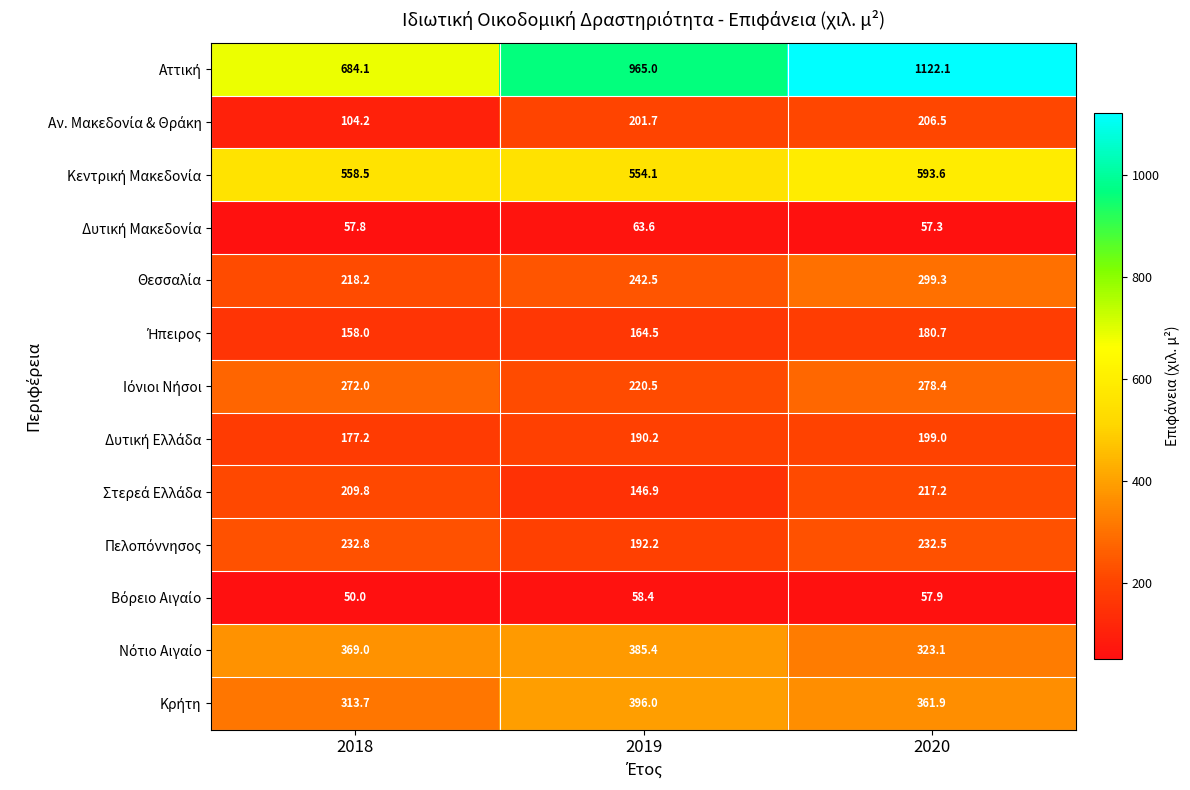

Which category has the highest value across all series?

2020